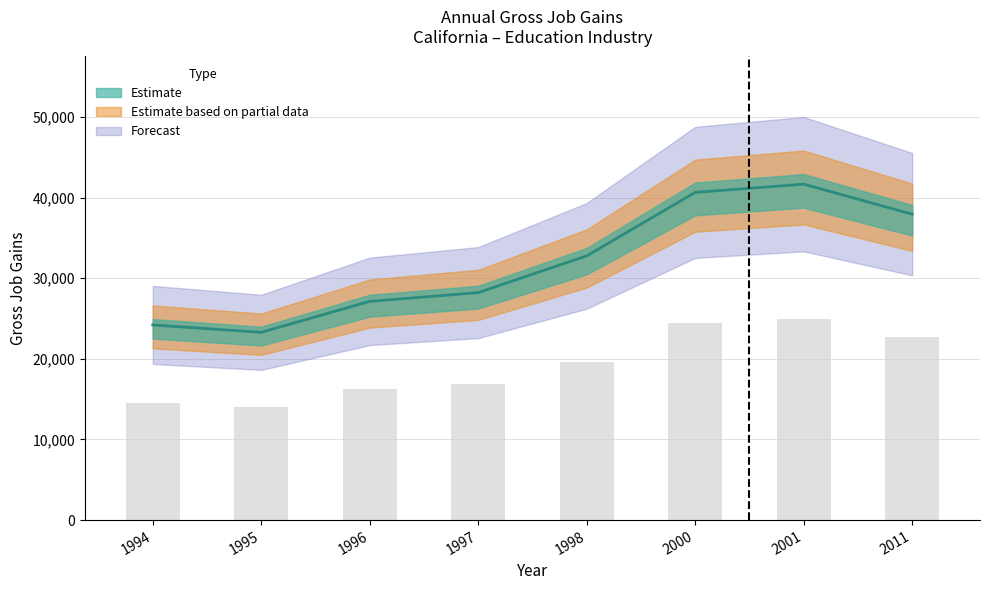

At which label does Gross job gains reach its peak?

2001